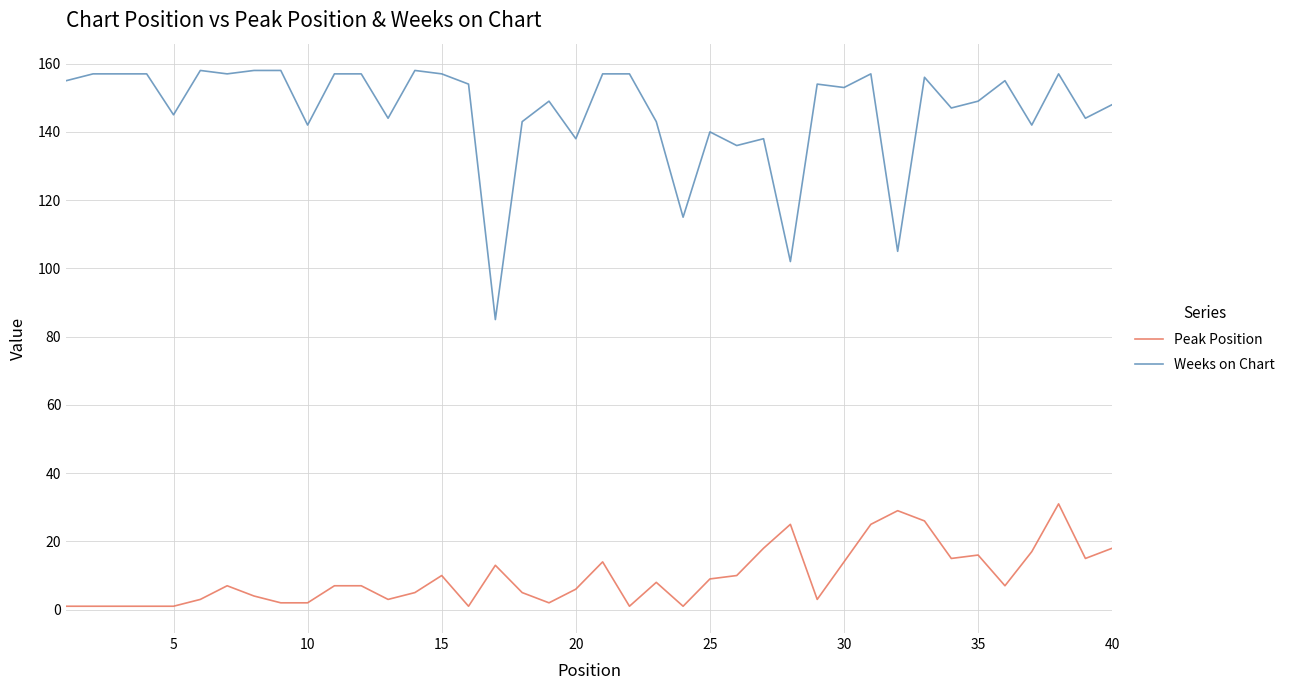

What is the minimum value for Peak Position?

1